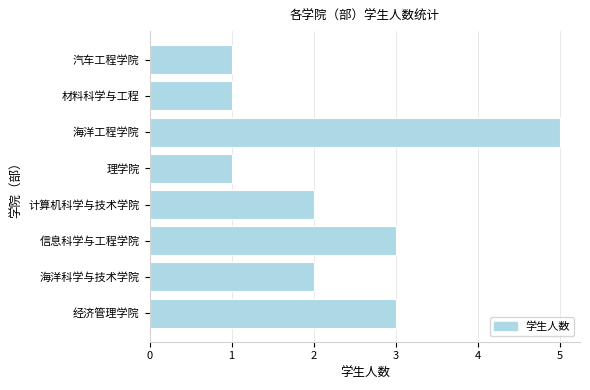

Approximately how many times larger is the value at 理学院 compared to 材料科学与工程?

1.0